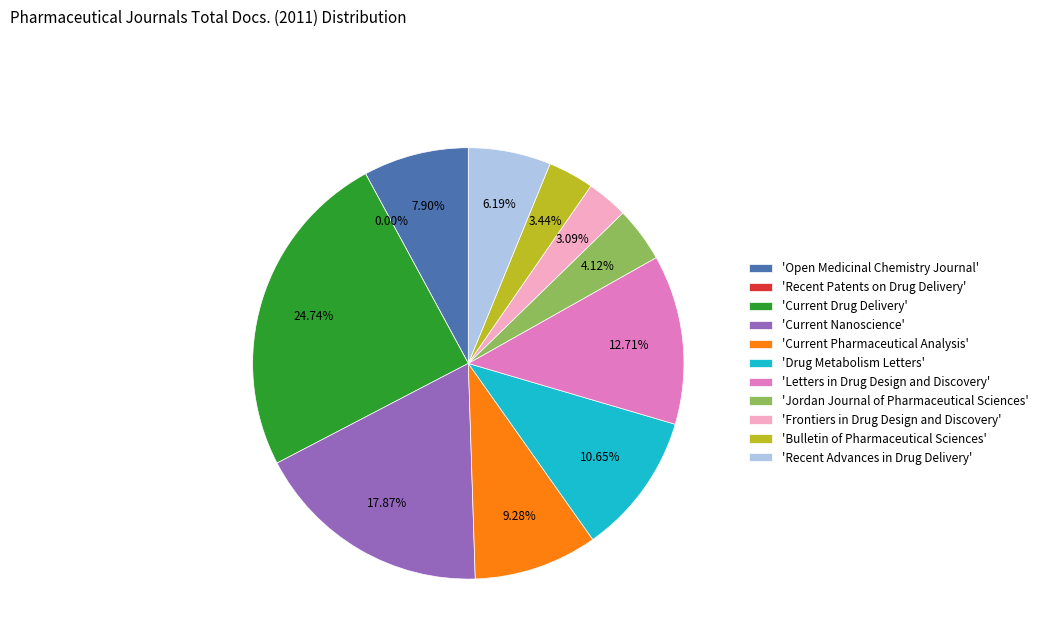

What percentage is the Open Medicinal Chemistry Journal slice, to the nearest percent?

8%